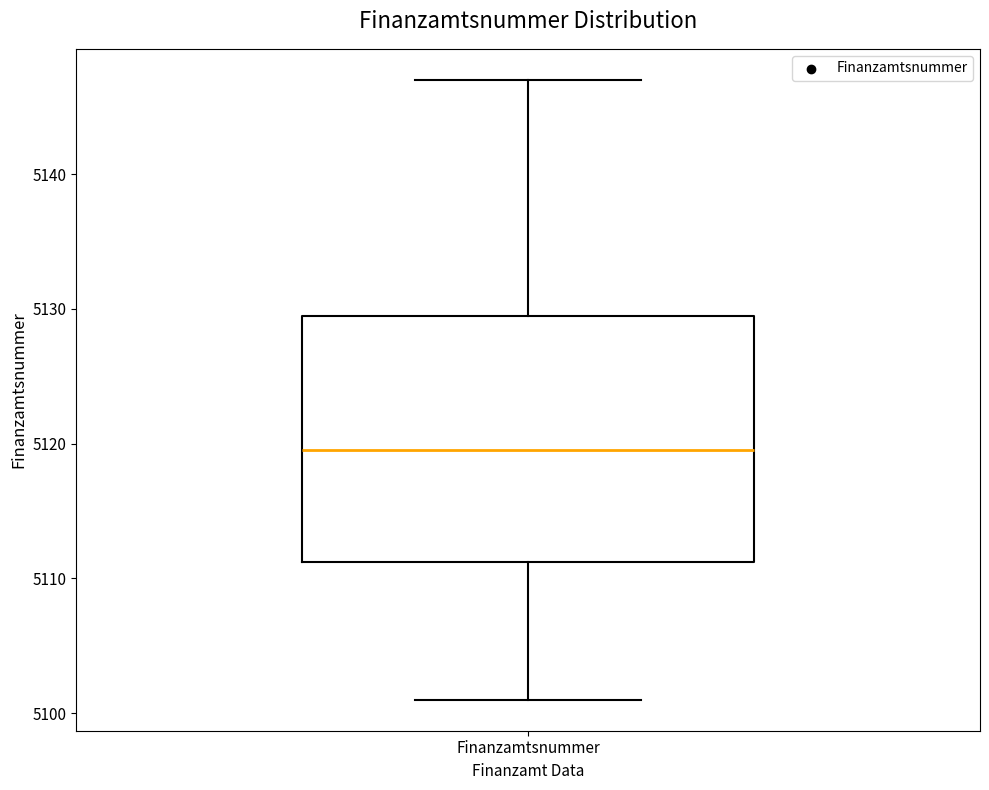

Read this box plot against the y-axis: the position of the median line, the range covered by the box, and the ends of both whiskers. The values are not printed on the chart, so give them approximately, as read against the axis.

median 5120, box 5111 to 5130, whiskers 5101 to 5147